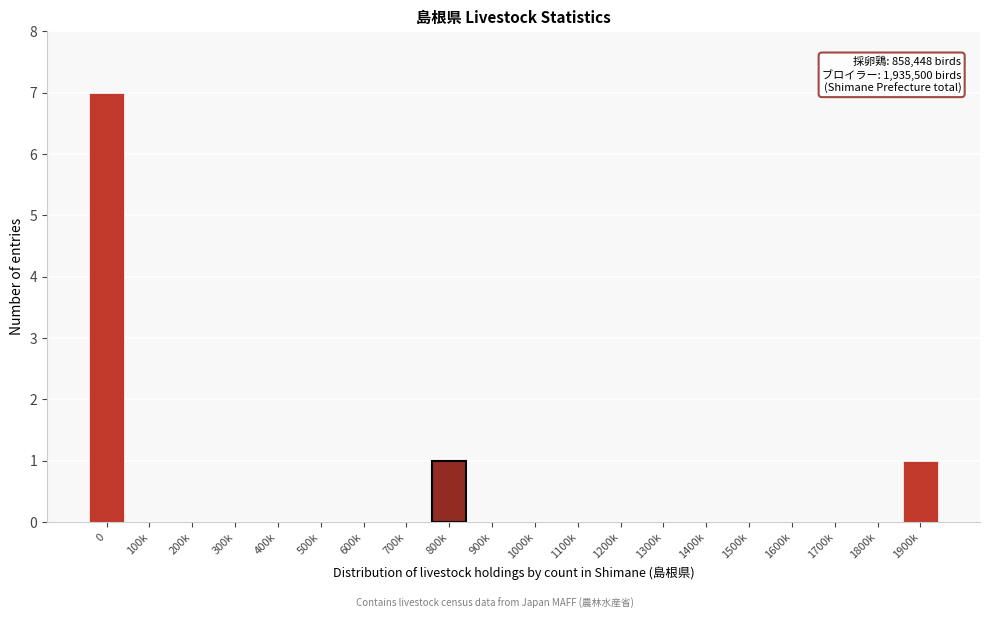

Reading right to left, transcribe all the data shown in this chart.

1900k=1	1800k=0	1700k=0	1600k=0	1500k=0	1400k=0	1300k=0	1200k=0	1100k=0	1000k=0	900k=0	800k=1	700k=0	600k=0	500k=0	400k=0	300k=0	200k=0	100k=0	0=7